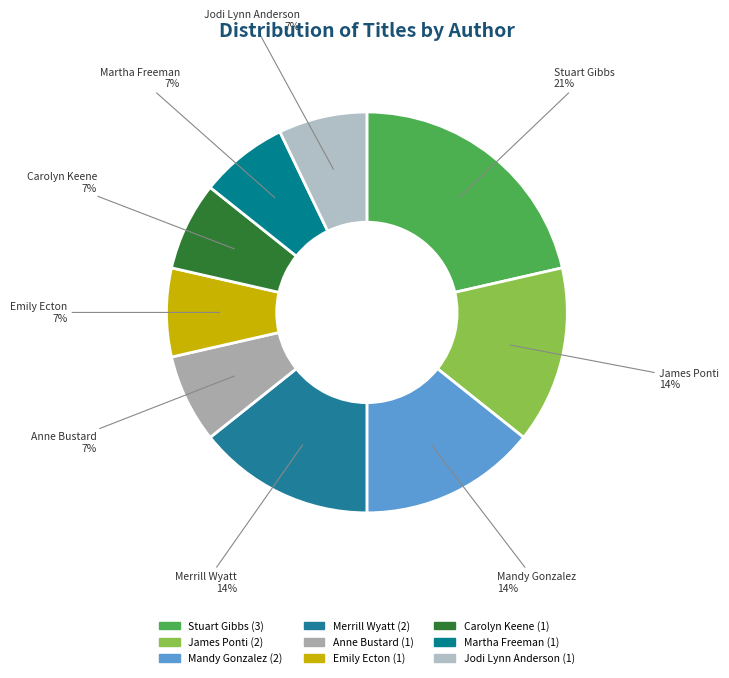

How many slices are in this pie chart?

9